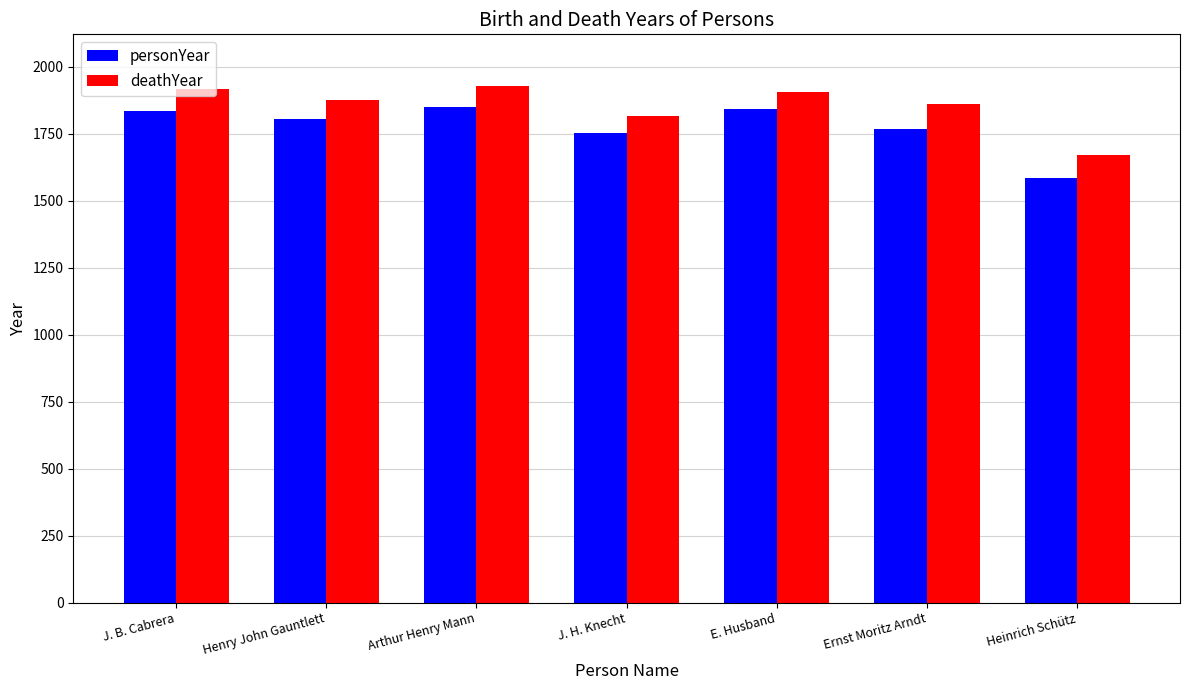

What is the difference between the maximum and second lowest values in the personYear series?

98